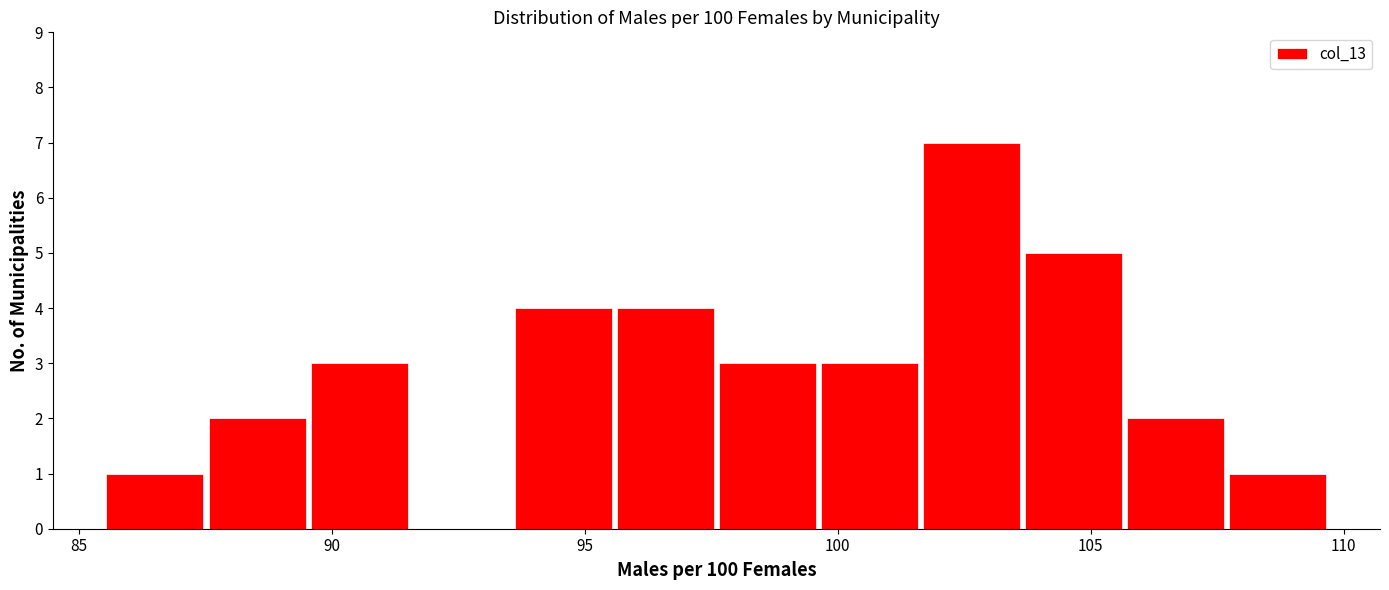

Reading left to right, transcribe this chart: for each bar, give the range it covers on the x-axis and its height. Neither the bar edges nor the heights are printed on the chart, so give them approximately, as read against the axes.

85.5 to 87.5: 1
87.5 to 89.5: 2
89.5 to 91.5: 3
91.5 to 93.5: 0
93.5 to 95.5: 4
95.5 to 97.5: 4
97.5 to 99.5: 3
99.5 to 101.5: 3
101.5 to 103.5: 7
103.5 to 105.5: 5
105.5 to 107.5: 2
107.5 to 109.5: 1